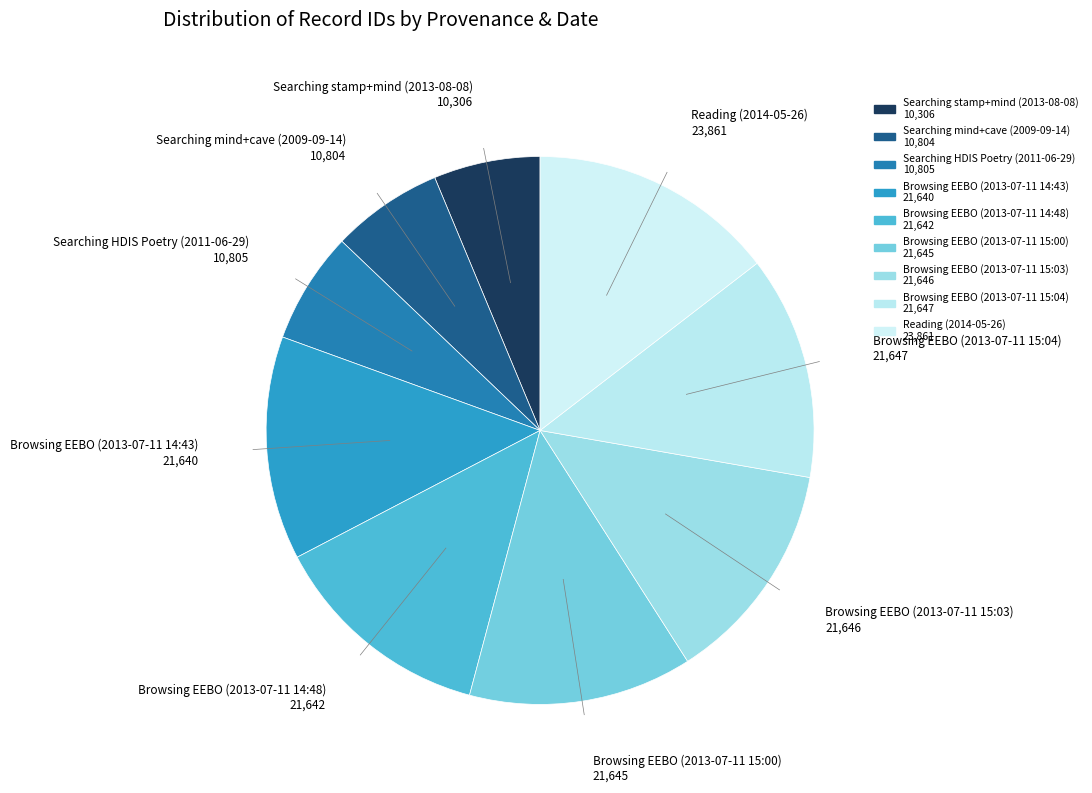

Which slice is the largest?

Reading (2014-05-26)